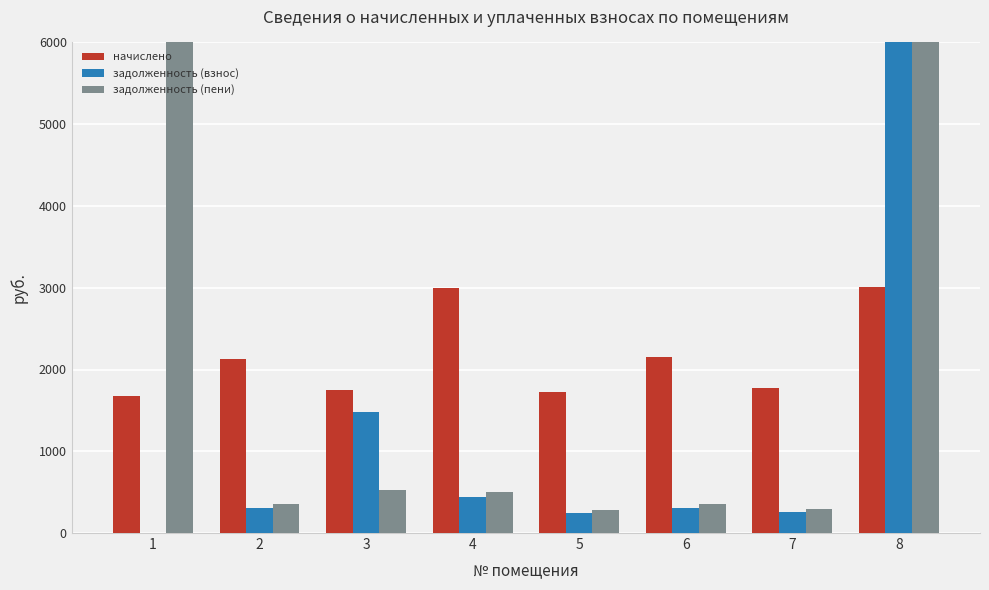

At which label does задолженность (пени) reach its minimum?

5